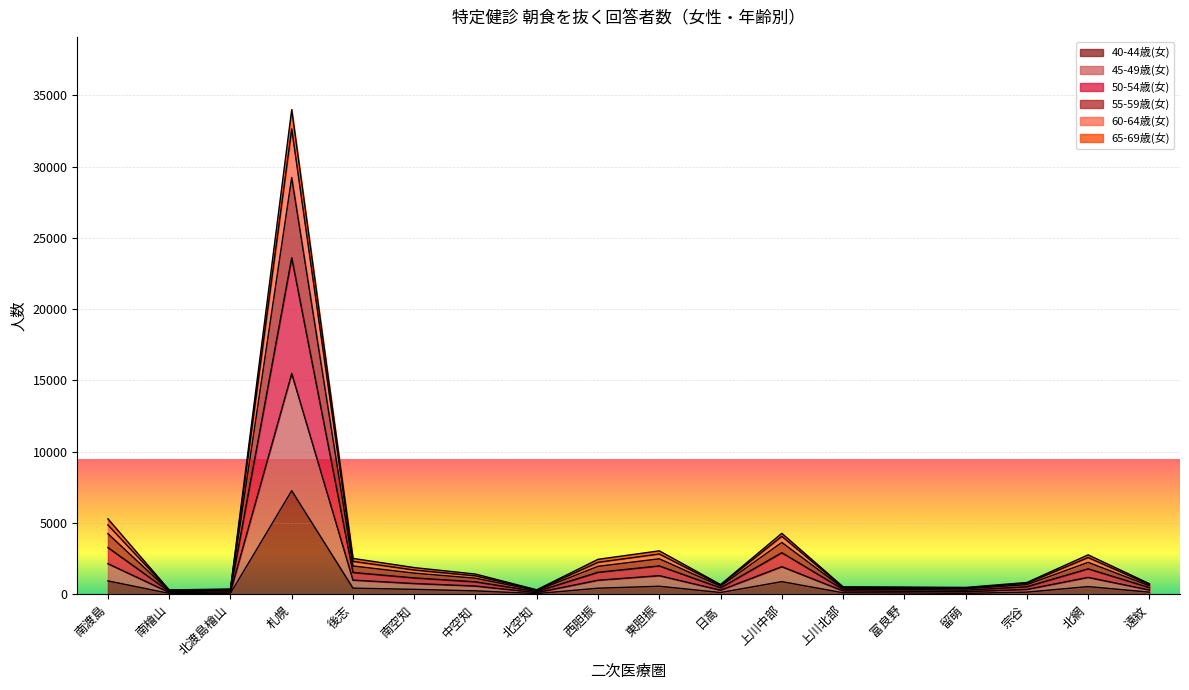

What position from the left is 東胆振?

10